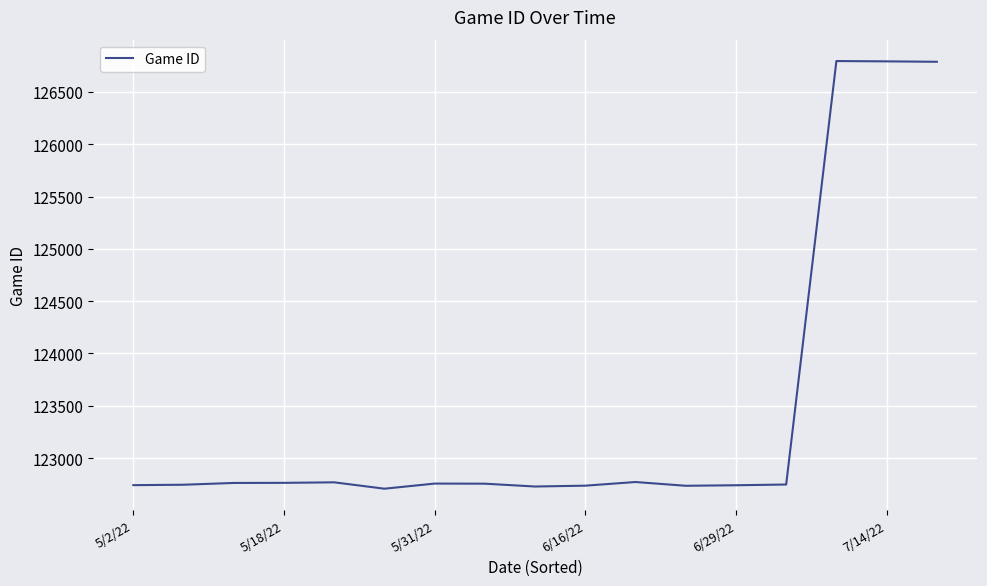

What is the difference between the maximum and minimum values?

4088